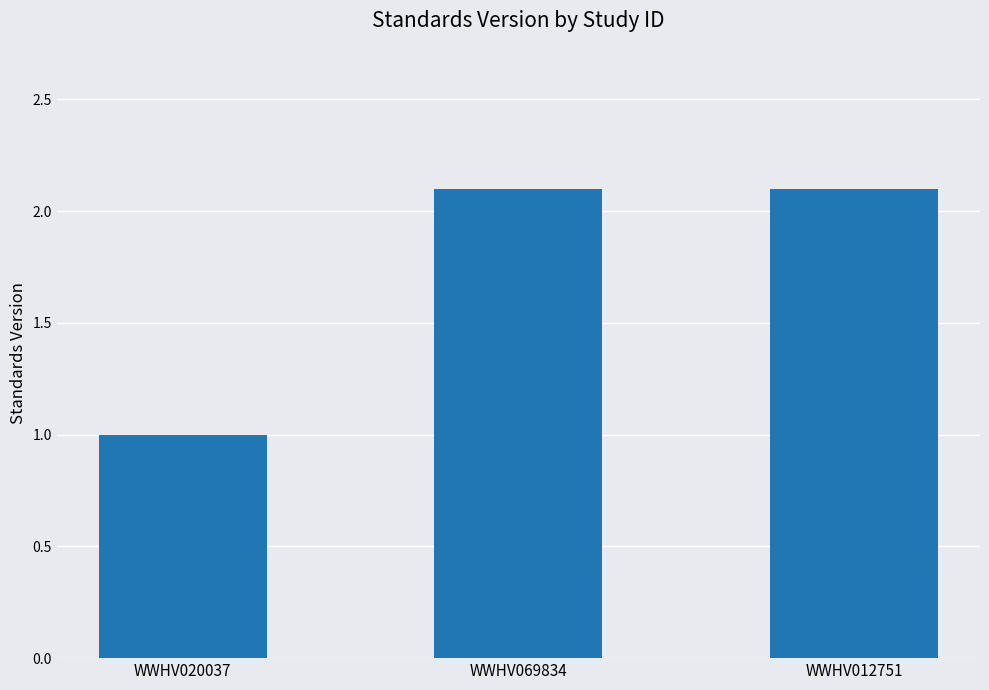

Reading right to left, list all the values displayed in this chart.

2.1	2.1	1.0